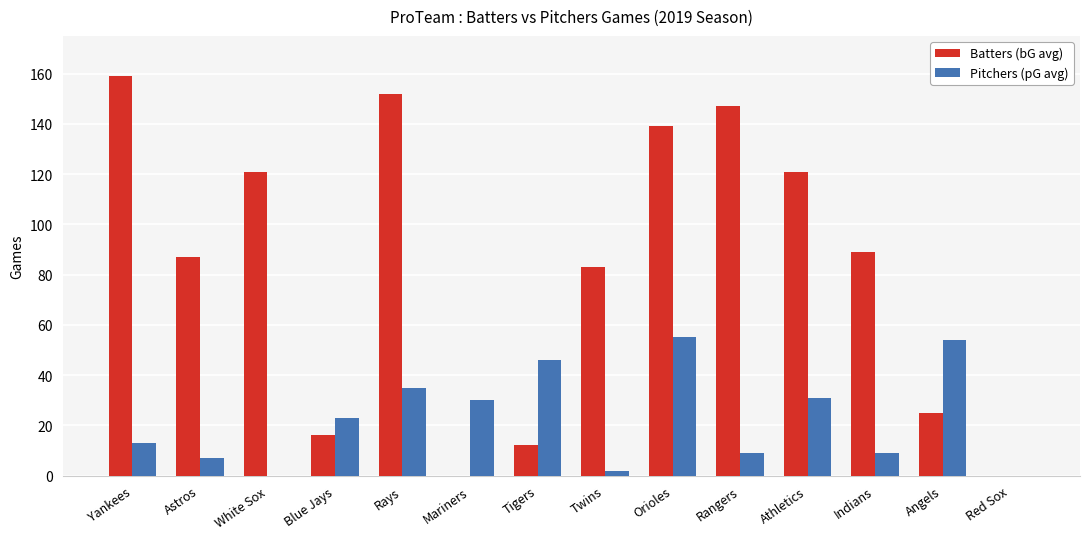

Where does the Batters (bG avg) series first go above 89?

Yankees